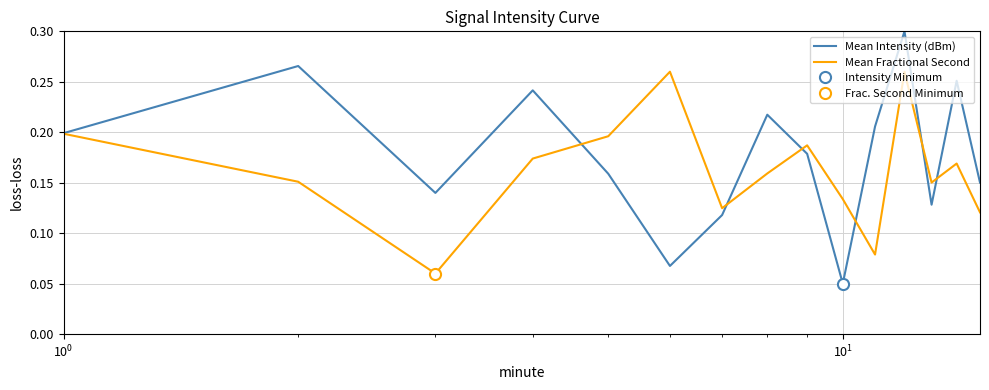

At how many categories does at least one series exceed 0?

15